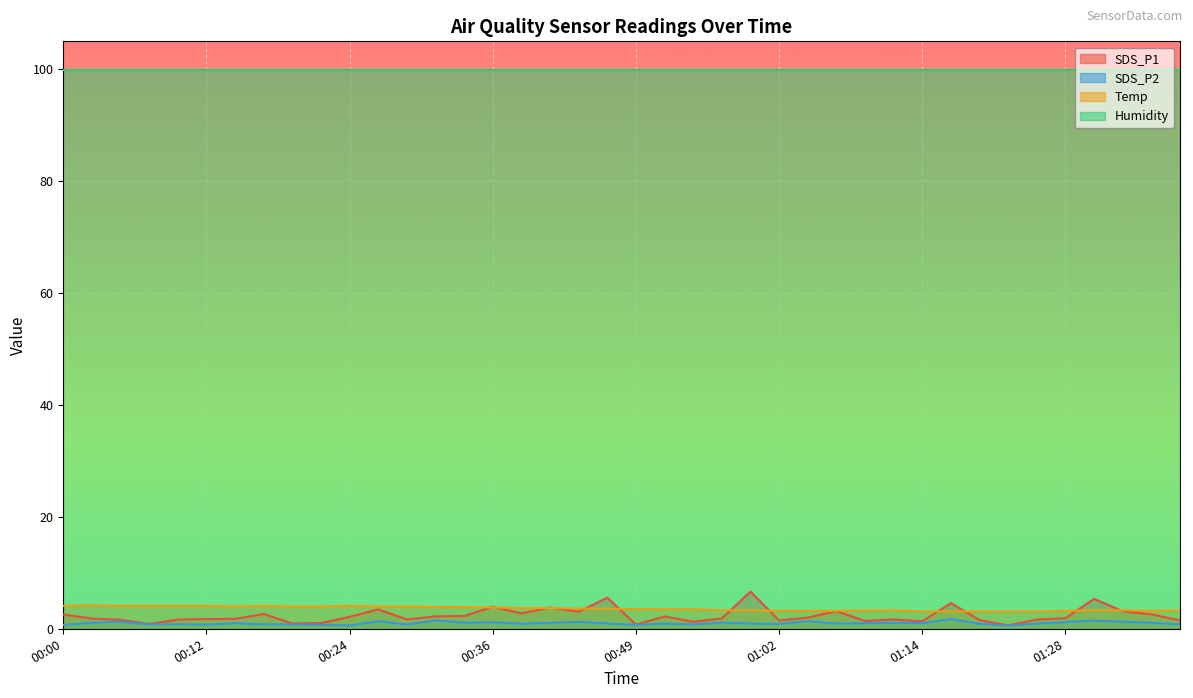

What is the average value of the SDS_P2 series?

1.0